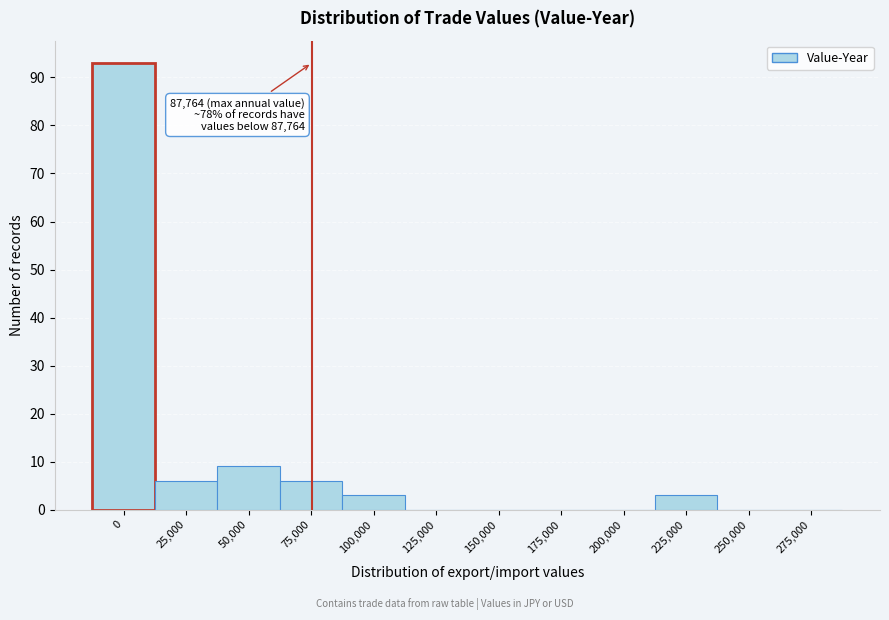

Reading left to right, transcribe all the data shown in this chart.

0=93	25,000=6	50,000=9	75,000=6	100,000=3	125,000=0	150,000=0	175,000=0	200,000=0	225,000=3	250,000=0	275,000=0